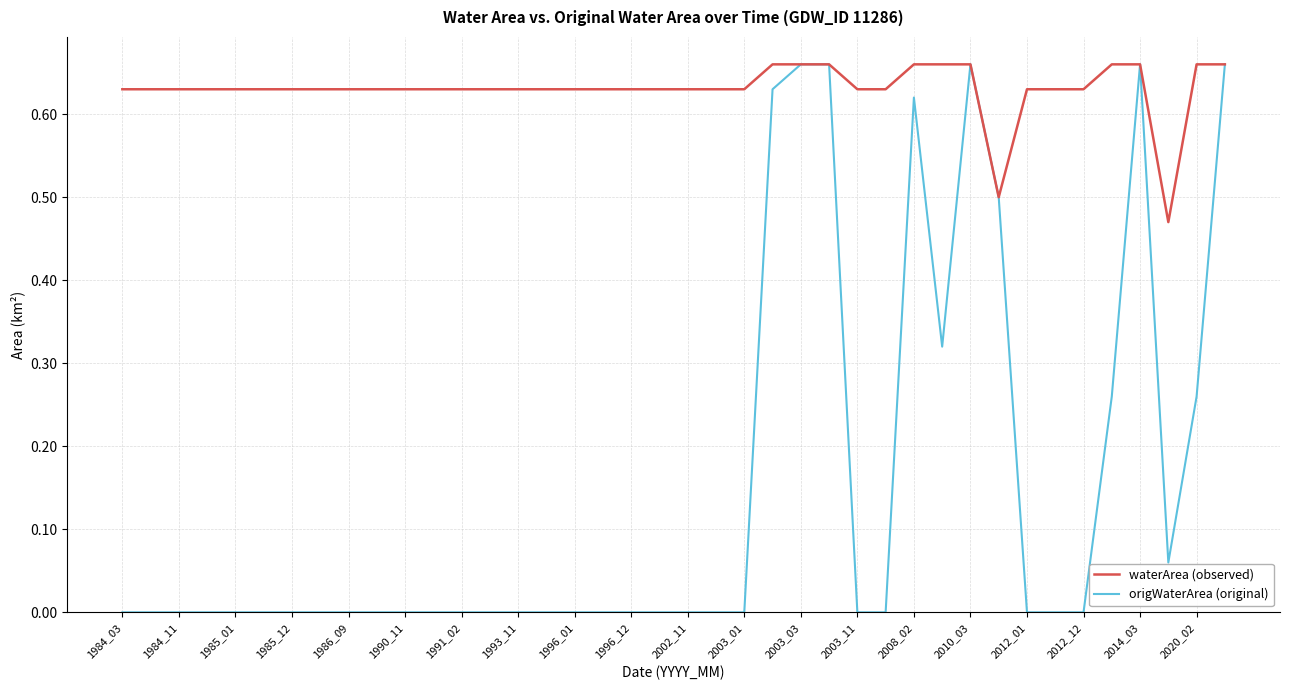

List the series in order of their overall mean, lowest first.

origWaterArea (original), waterArea (observed)